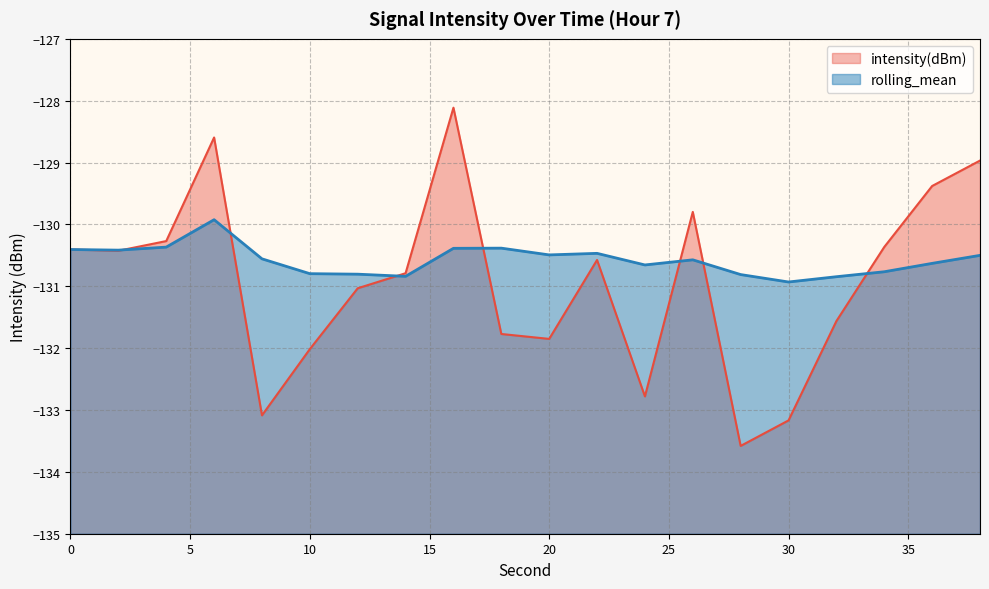

What is the average value of the intensity(dBm) series?

-130.9